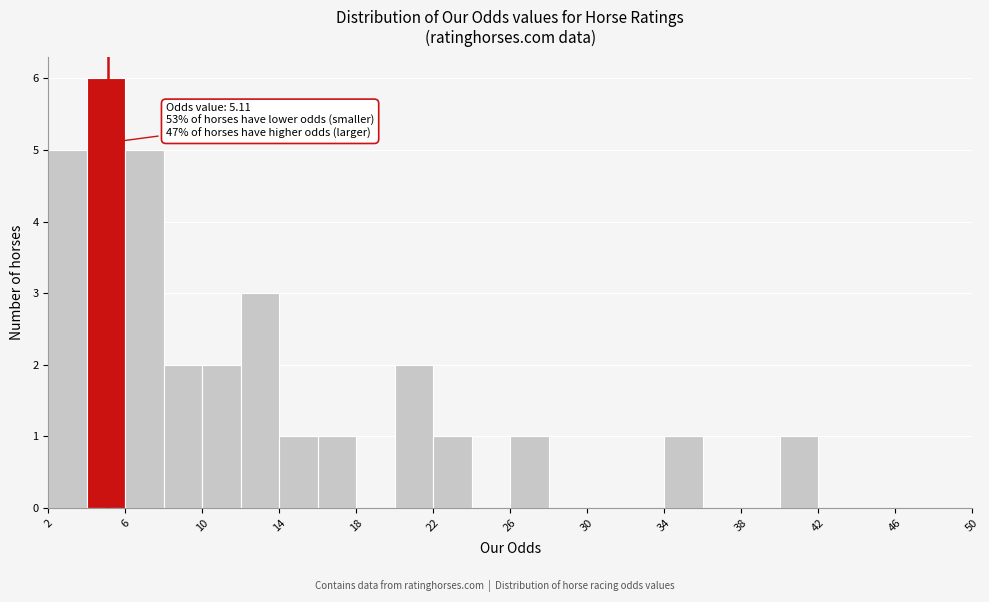

Over which range of the x-axis is the bar tallest?

4 to 6